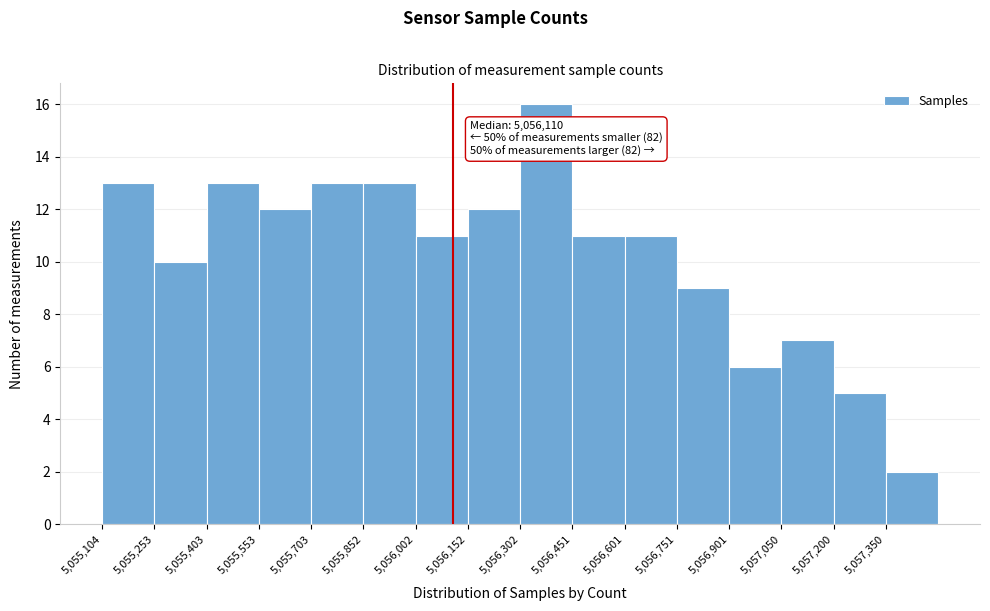

Which range on the x-axis has the tallest bar?

5056300 to 5056460